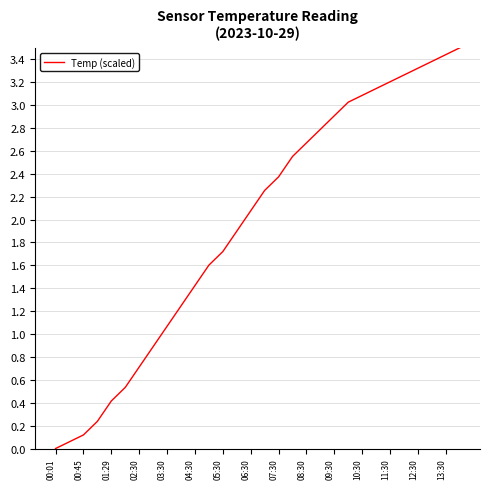

What is the difference between the maximum and minimum values?

3.5